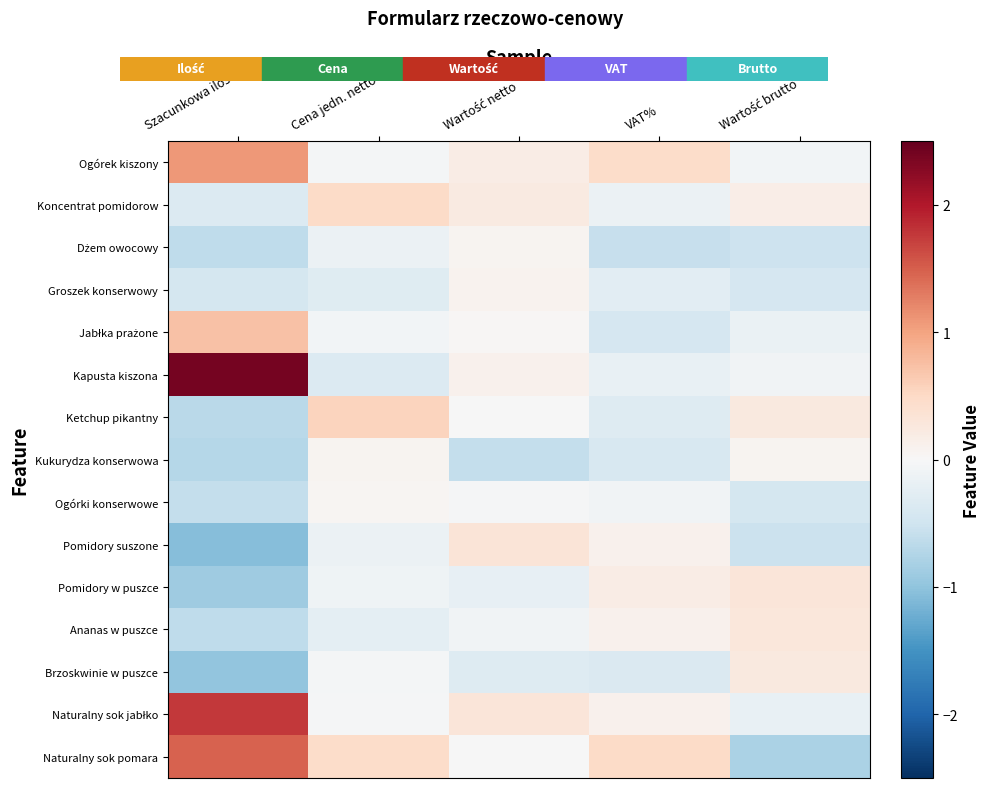

Rank the series by their maximum value, from lowest to highest.

Ogórki konserwowe, Kukurydza konserwowa, Dżem owocowy, Groszek konserwowy, Brzoskwinie w puszce, Ananas w puszce, Pomidory w puszce, Pomidory suszone, Koncentrat pomidorow, Ketchup pikantny, Jabłka prażone, Ogórek kiszony, Naturalny sok pomara, Naturalny sok jabłko, Kapusta kiszona